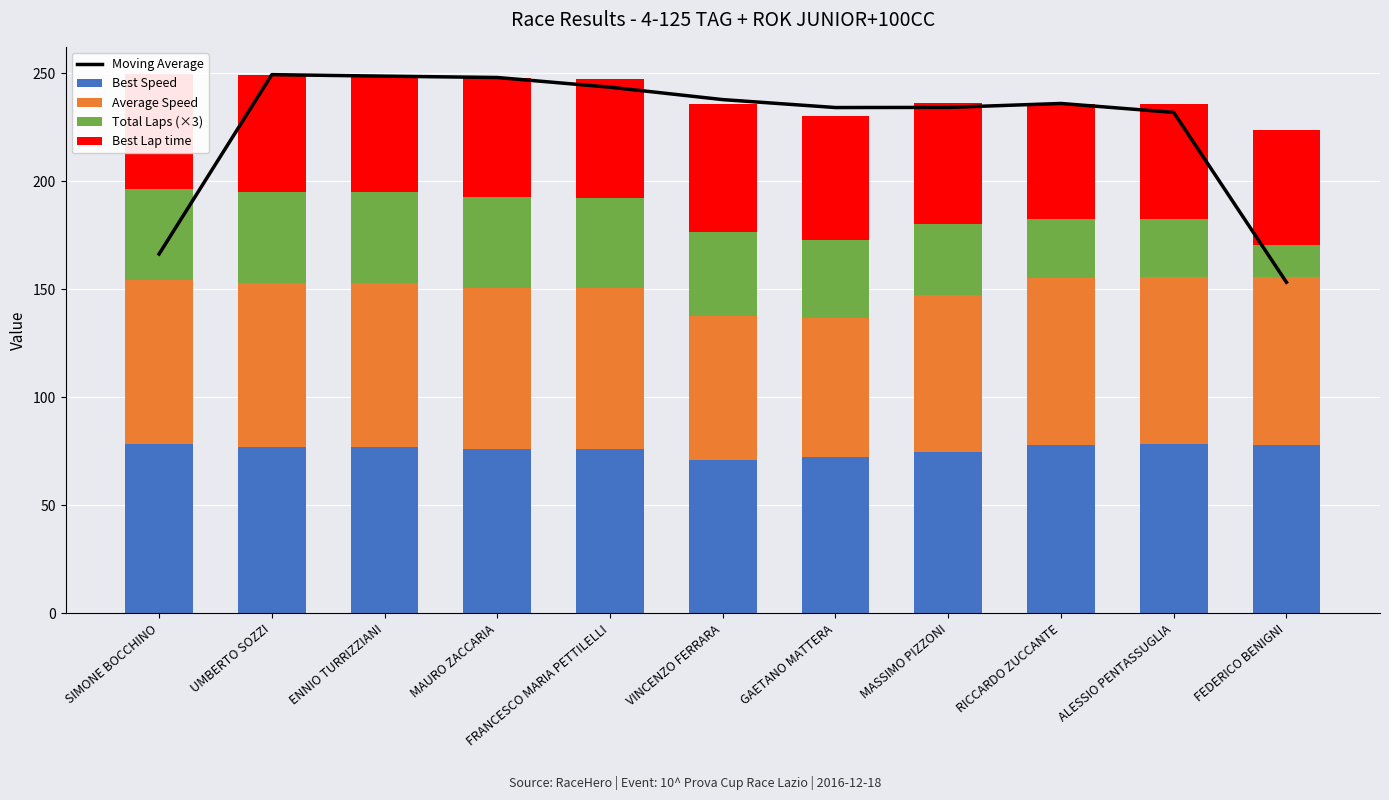

What is the value of the Average Speed bar at the 7th from the left?

64.3